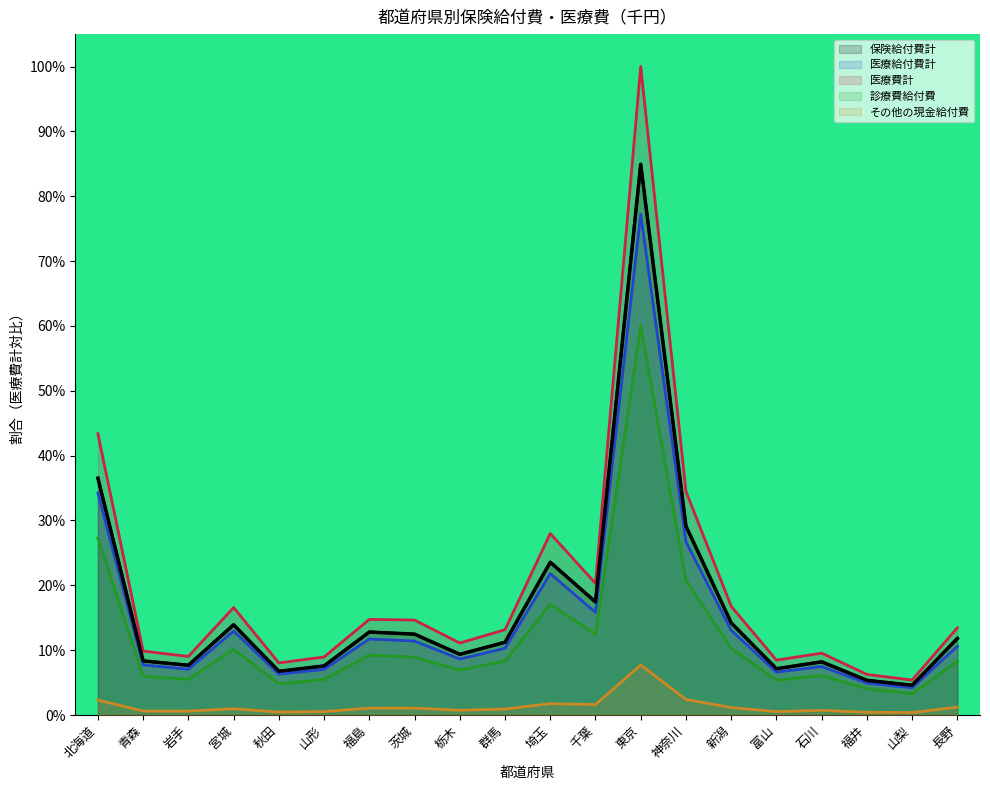

How many interior local valleys does the その他の現金給付費 series have?

6